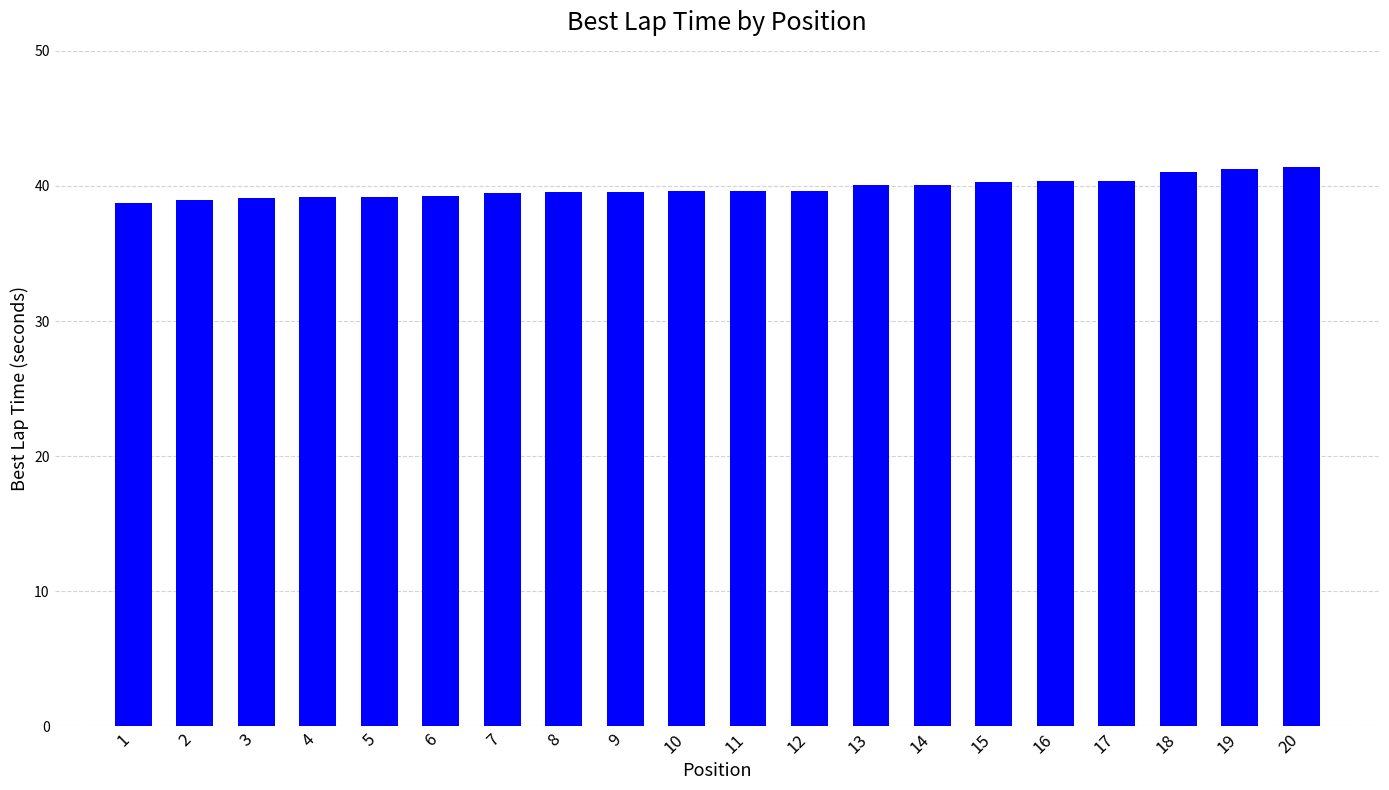

True or false: the data shows 41.0 at 18.

True